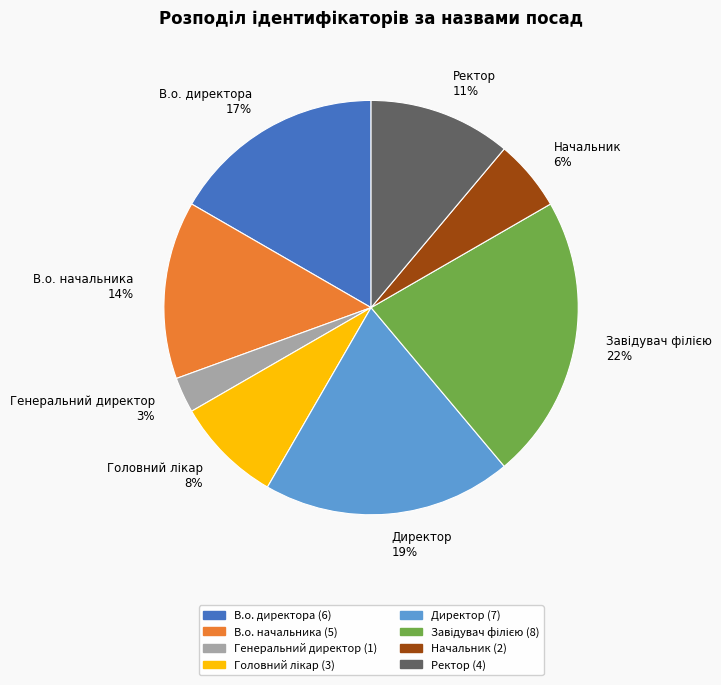

Is there a majority slice in this chart?

No